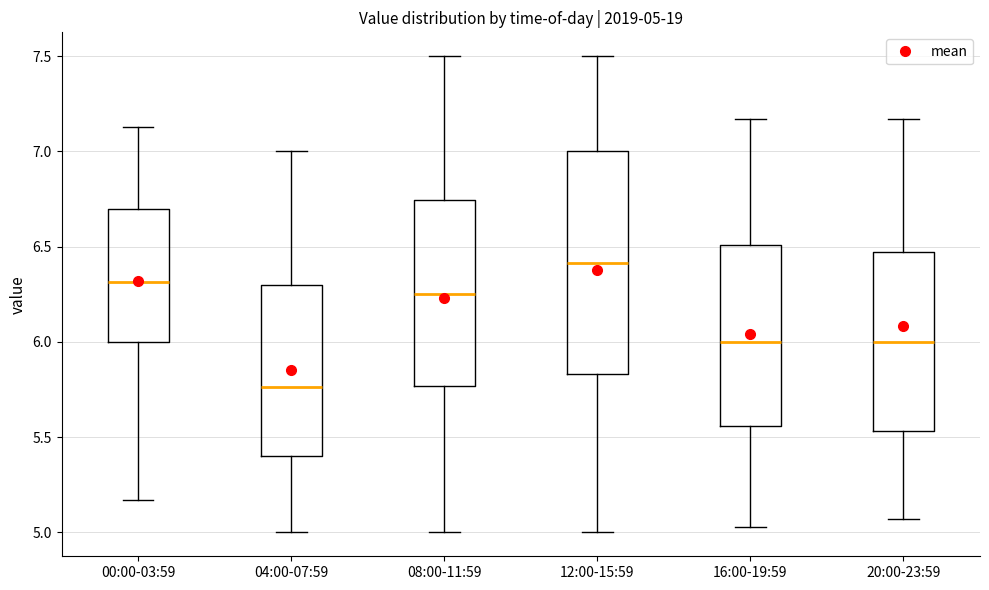

Comparing the boxes themselves (not the whiskers), which one is the tallest?

12:00-15:59